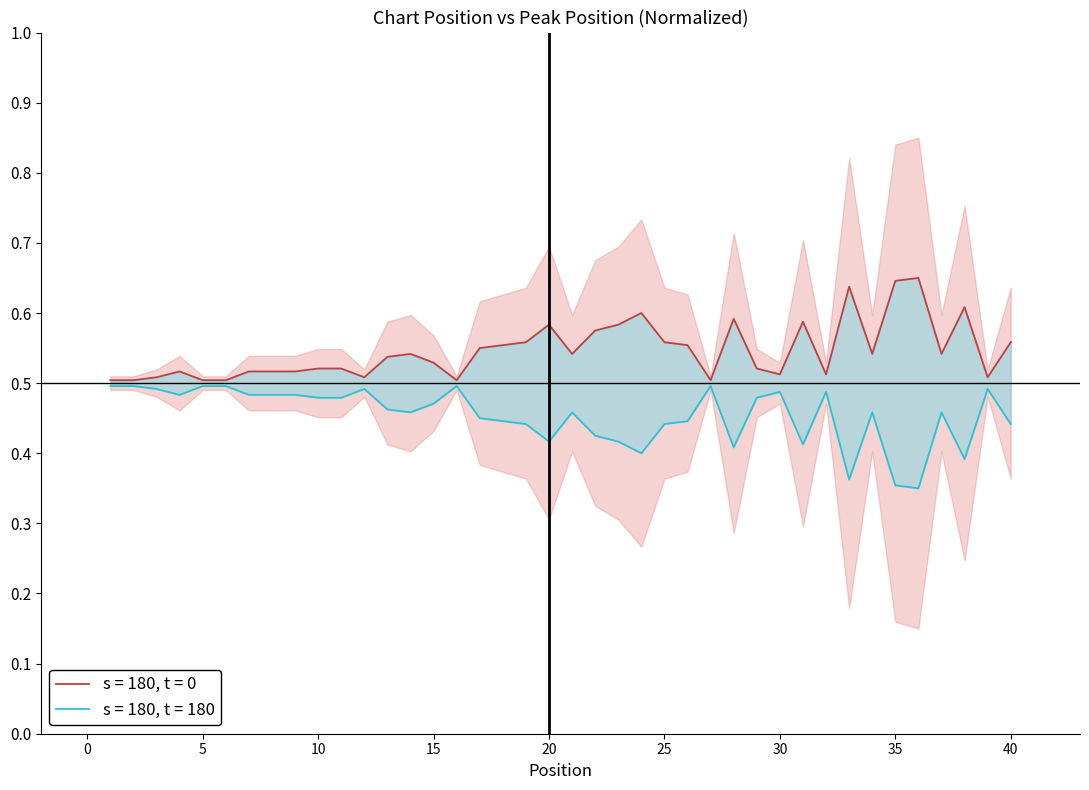

What is the sum of the values at 39 and 20?

1.1